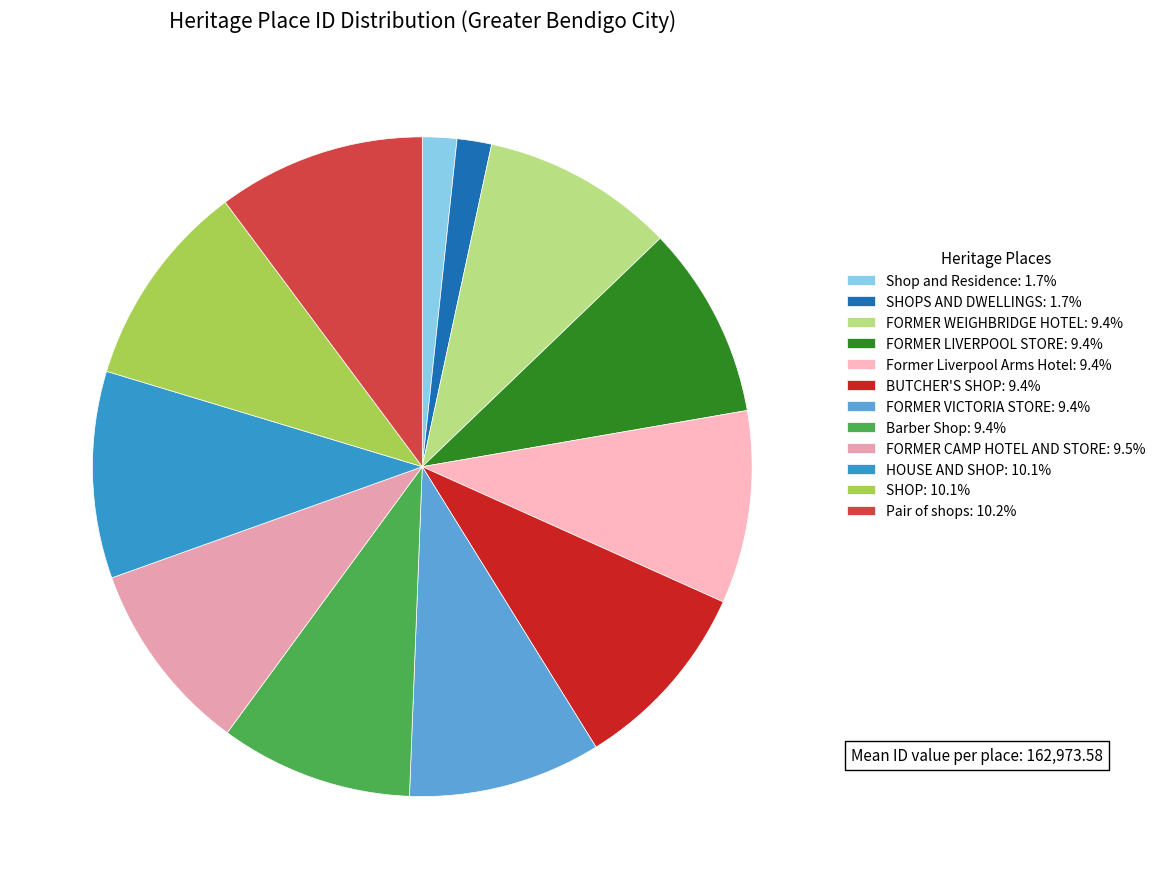

Is there a majority slice in this chart?

No